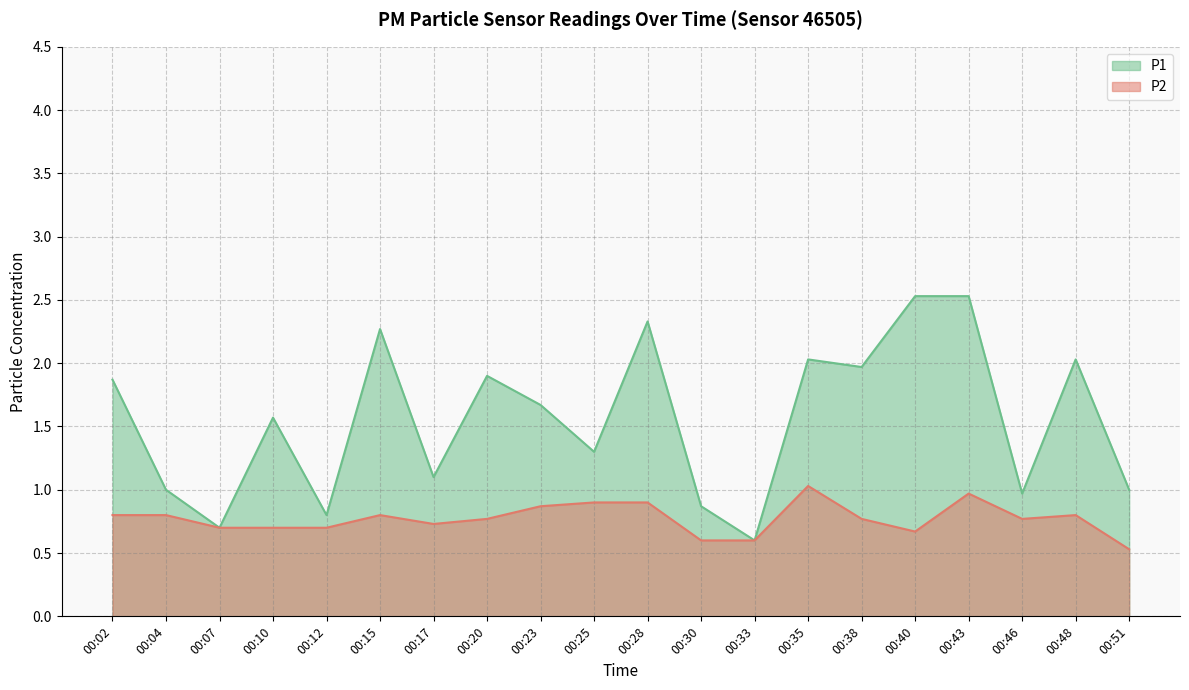

Does the chart have visible grid lines?

Yes